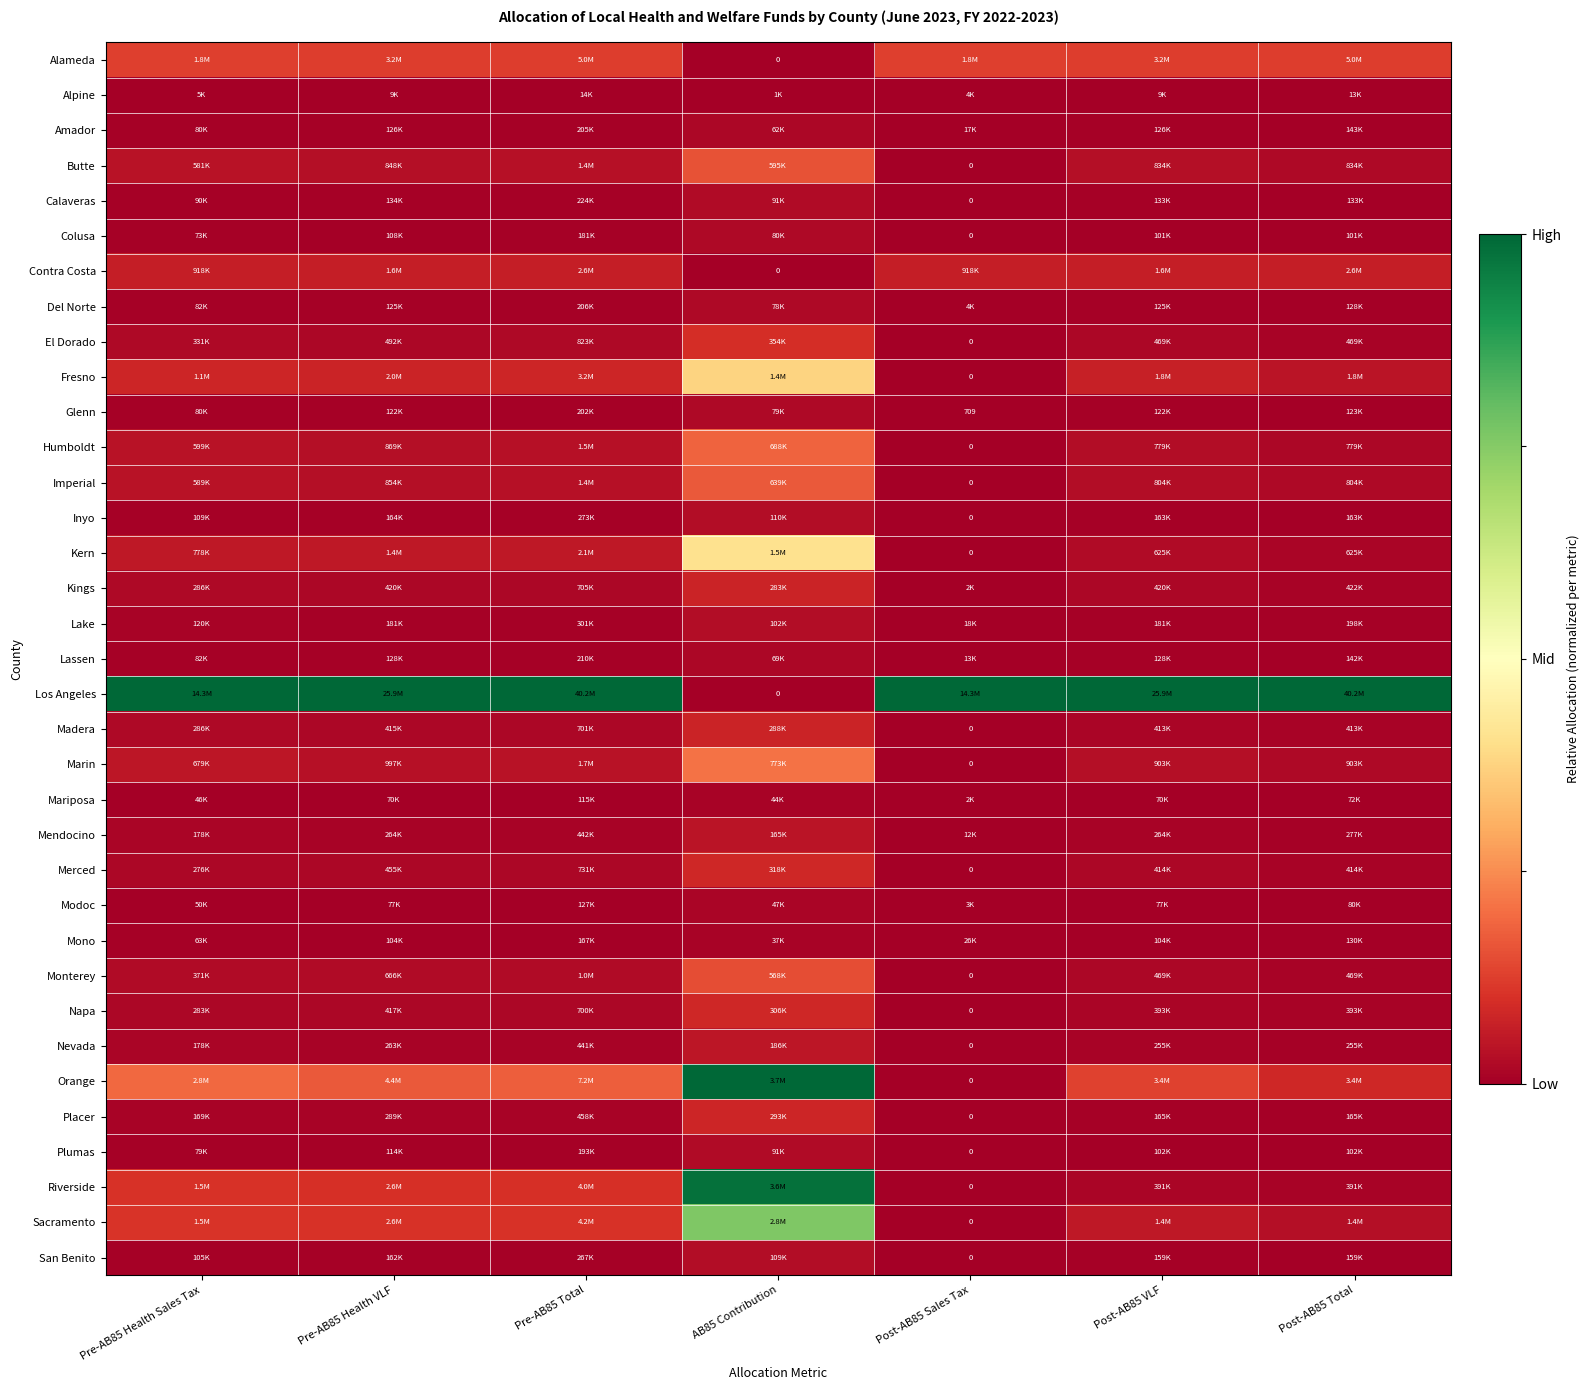

Between Post-AB85 VLF and AB85 Contribution, which is larger?

Post-AB85 VLF